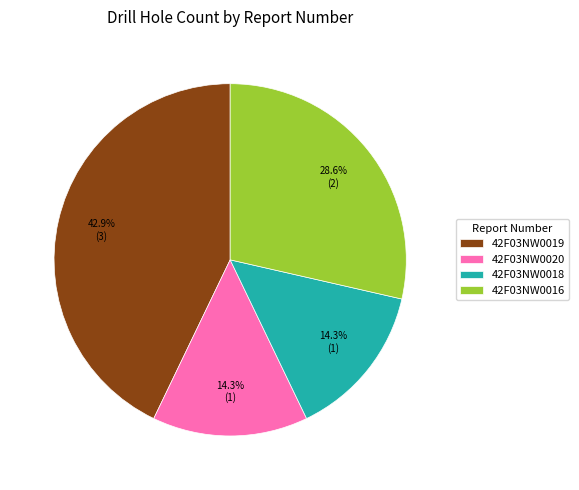

What percentage is NOT represented by 42F03NW0018?

85.7%